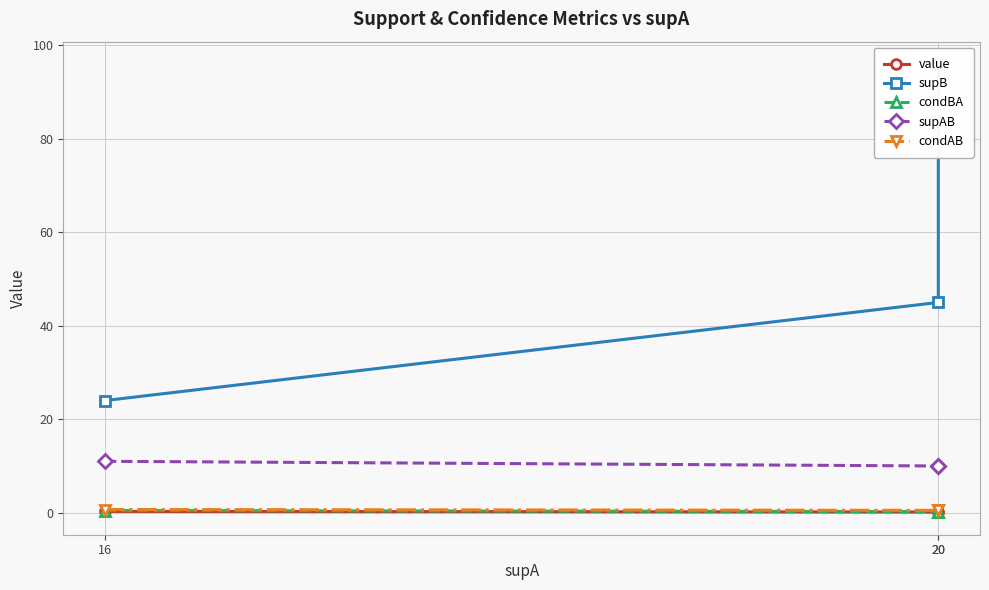

The value of condBA at 16 is 0.5. True or false?

True